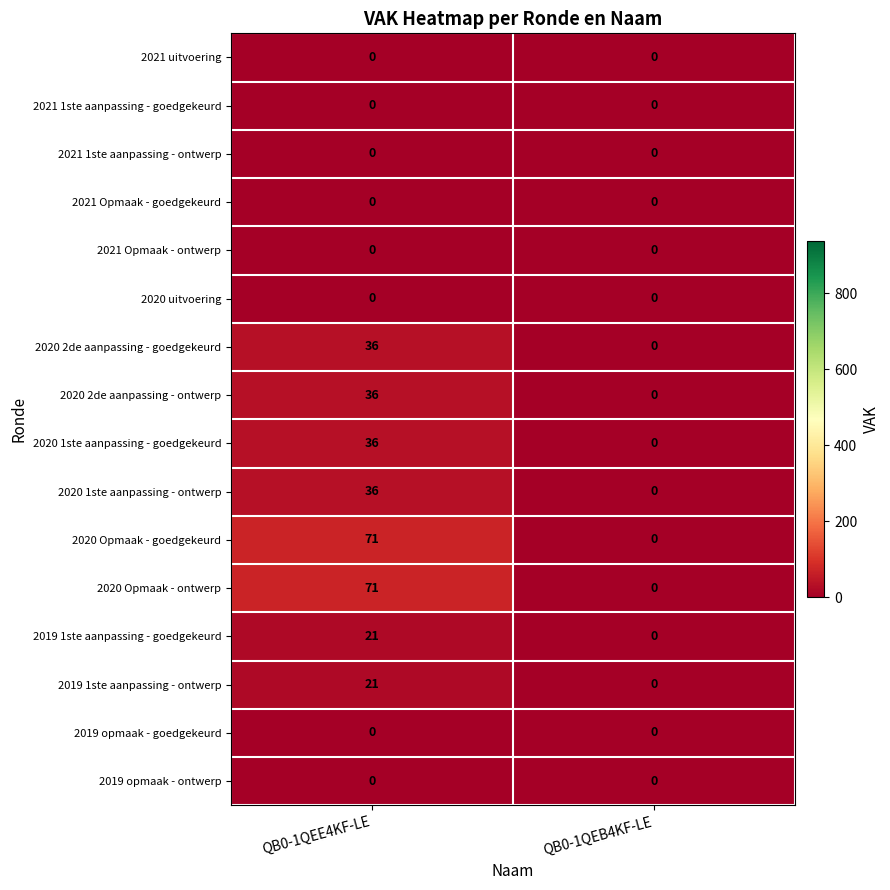

How many series are shown in this chart?

16